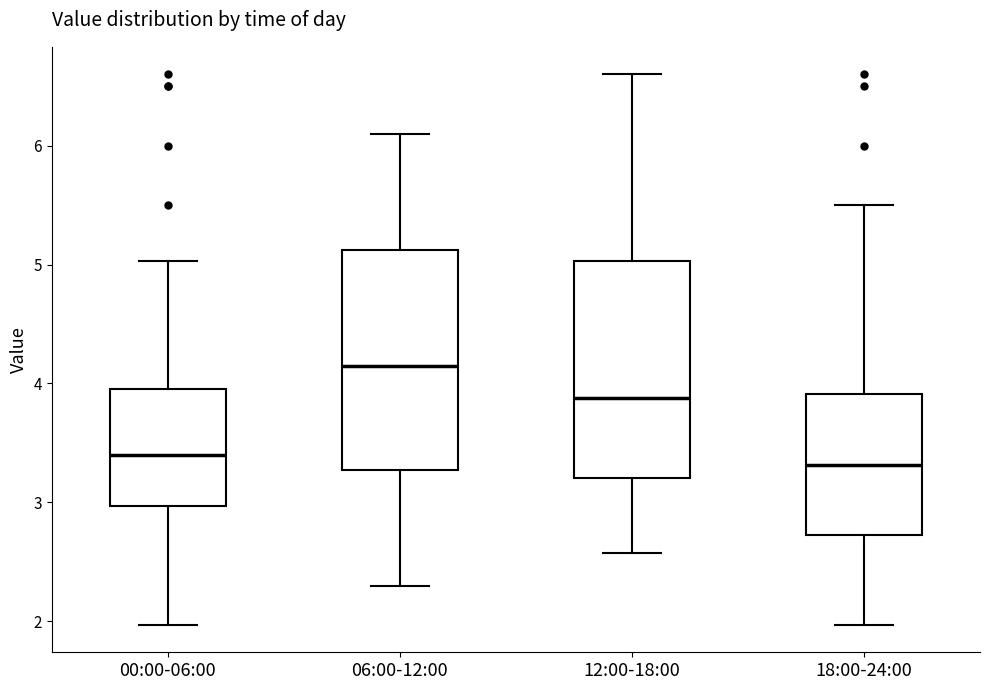

Reading left to right, transcribe this box plot: for each box, give where its median line is, the range the box spans, and where its two whiskers end, as read against the y-axis. The values are not printed on the chart, so give them approximately, as read against the axis.

00:00-06:00: median 3.4, box 3.0 to 4.0, whiskers 2.0 to 5.0
06:00-12:00: median 4.2, box 3.3 to 5.1, whiskers 2.3 to 6.1
12:00-18:00: median 3.9, box 3.2 to 5.0, whiskers 2.6 to 6.6
18:00-24:00: median 3.3, box 2.7 to 3.9, whiskers 2.0 to 5.5